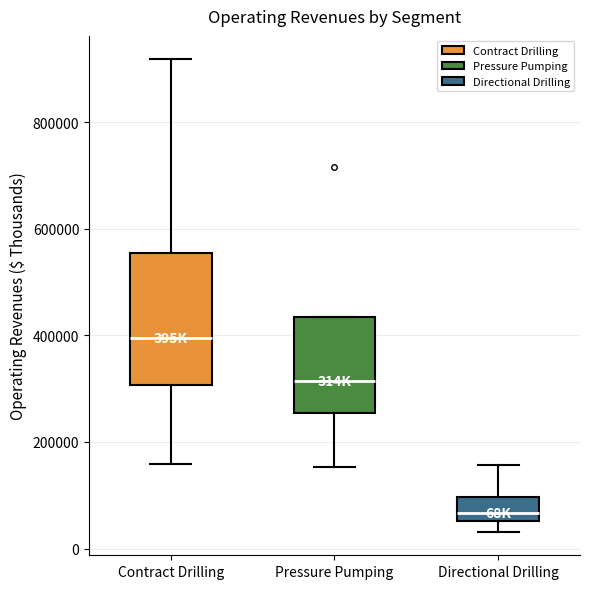

Reading left to right, read every box against the y-axis: the position of its median line, the range the box covers, and the ends of its whiskers. The values are not printed on the chart, so give them approximately, as read against the axis.

Contract Drilling: median 400000, box 300000 to 560000, whiskers 160000 to 920000
Pressure Pumping: median 320000, box 260000 to 440000, whiskers 160000 to 440000
Directional Drilling: median 60000 (just above the box's lower edge), box 60000 to 100000, whiskers 40000 to 160000